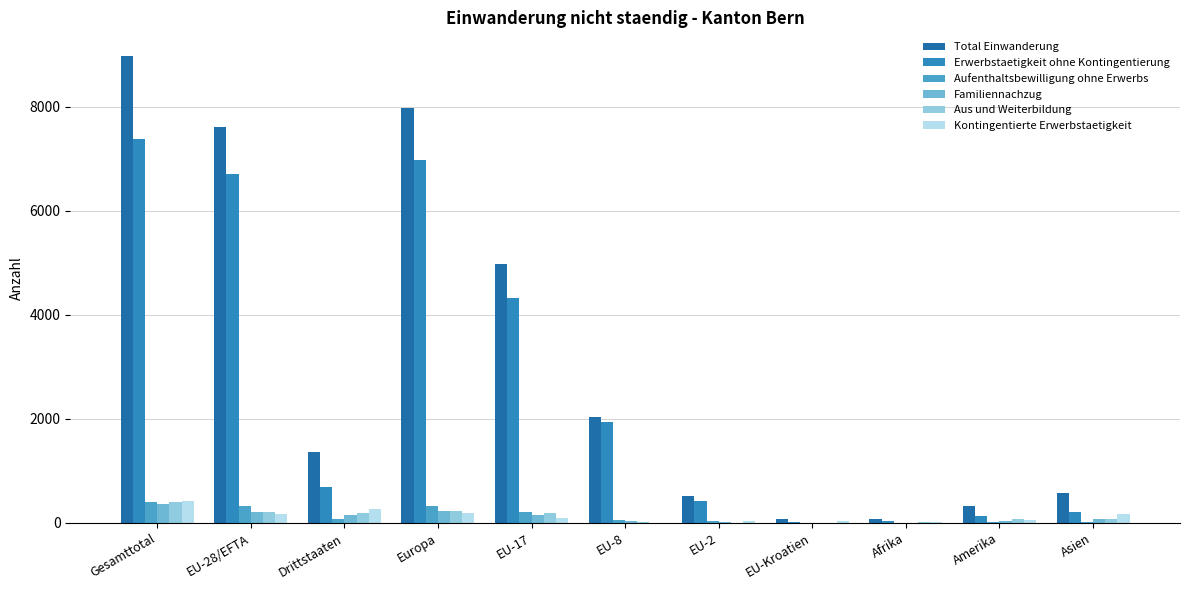

How many groups of bars are there?

11